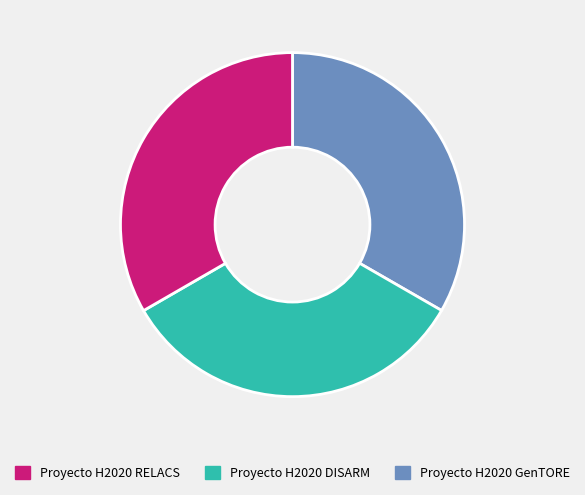

Is there a majority slice in this chart?

No